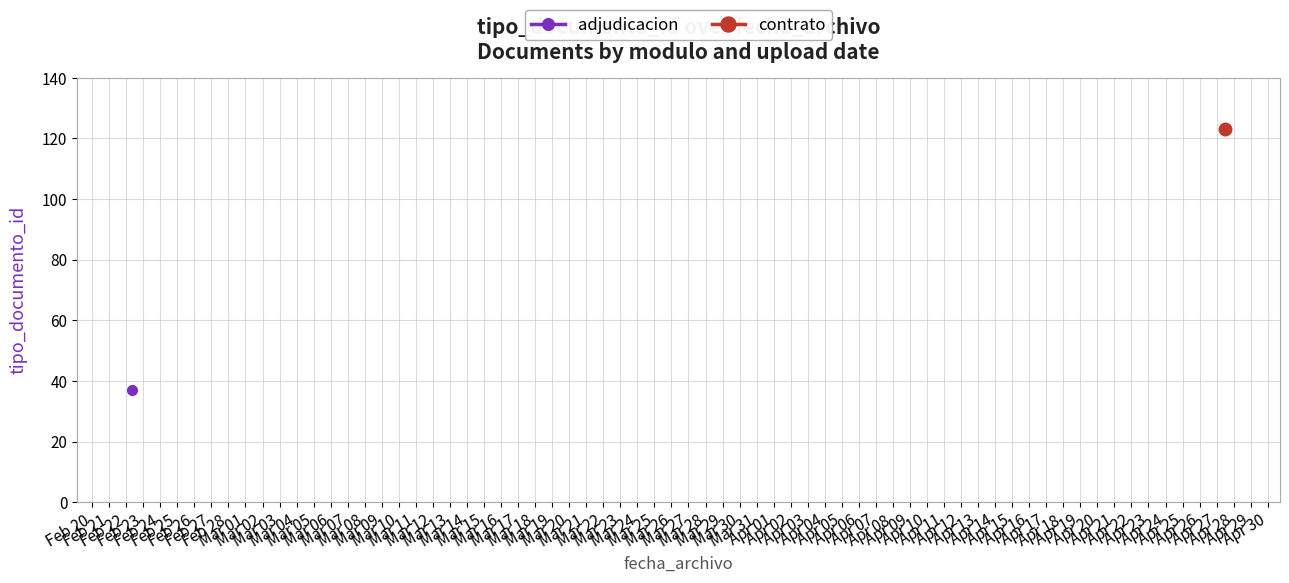

What is the change in value from 2023-04-27 12:13:21 to 2023-02-22 07:50:18?

-86